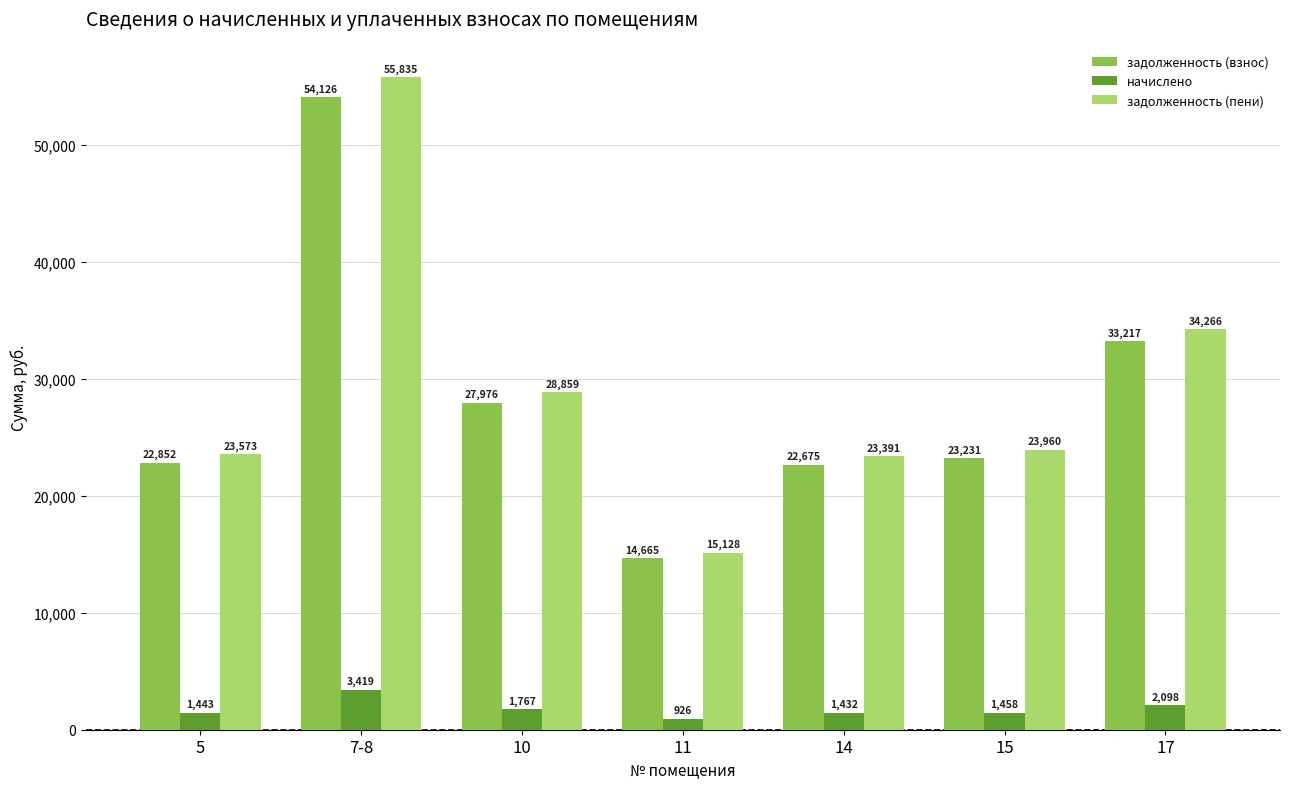

What is the difference between the second highest and minimum values in the задолженность (взнос) series?

18552.2